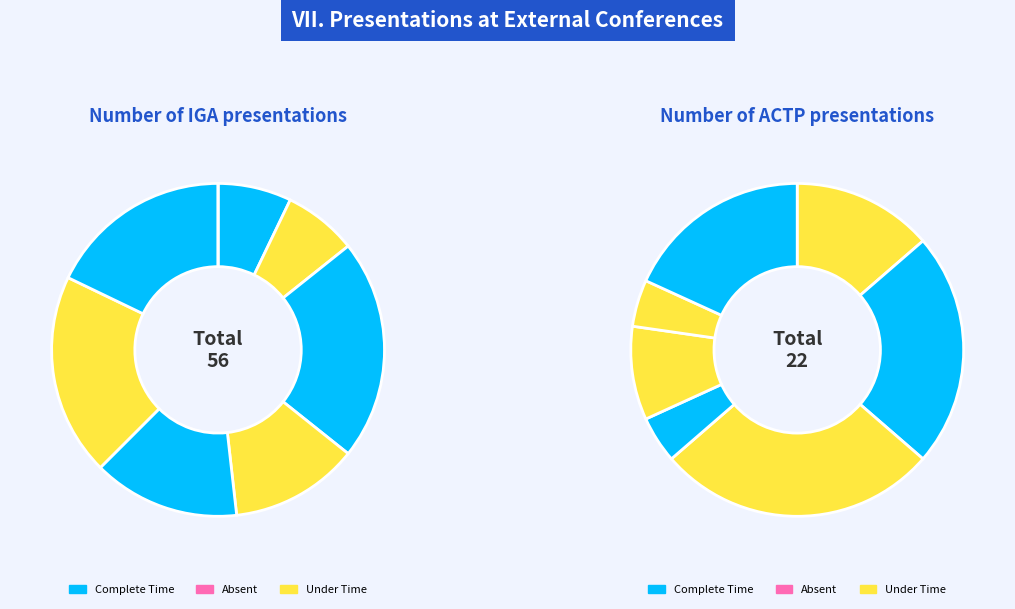

Is there any slice that represents more than half of the pie?

No